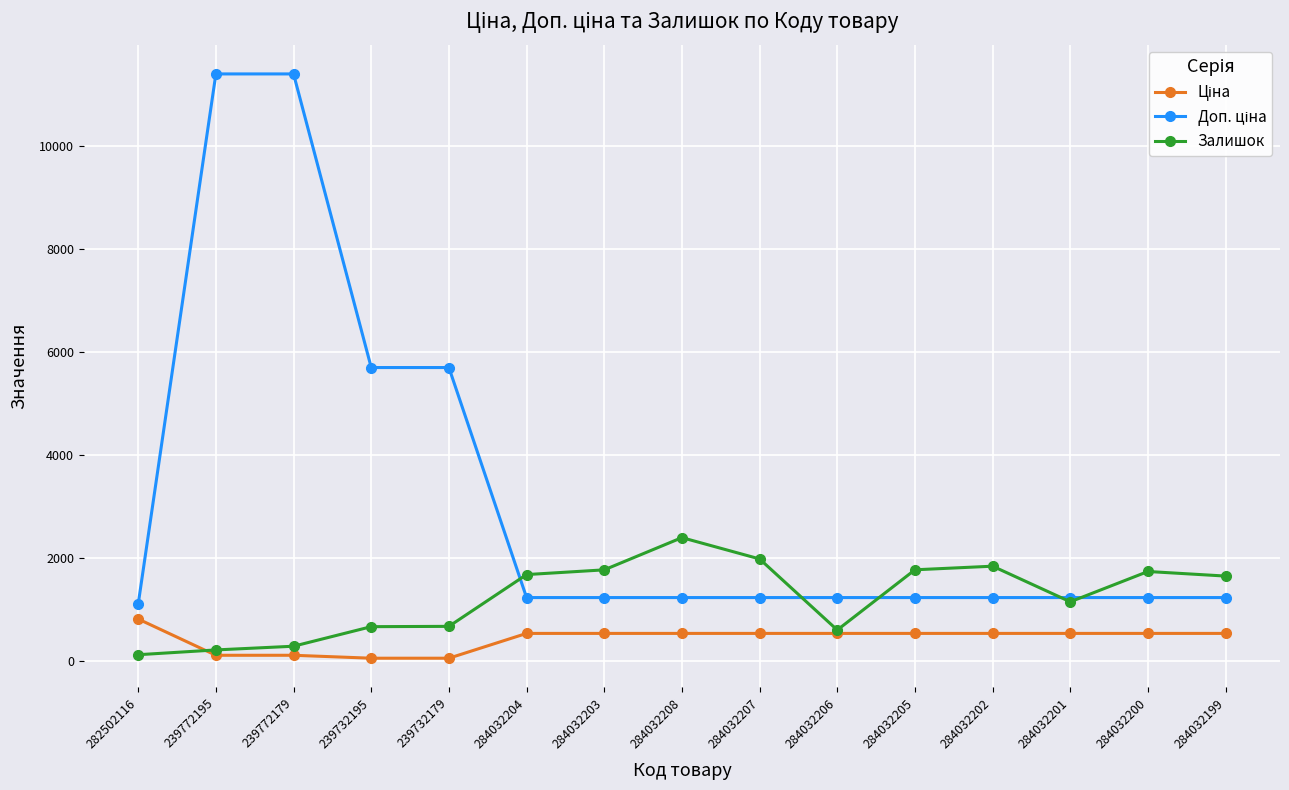

Which series changed the most between 282502116 and 284032199?

Залишок